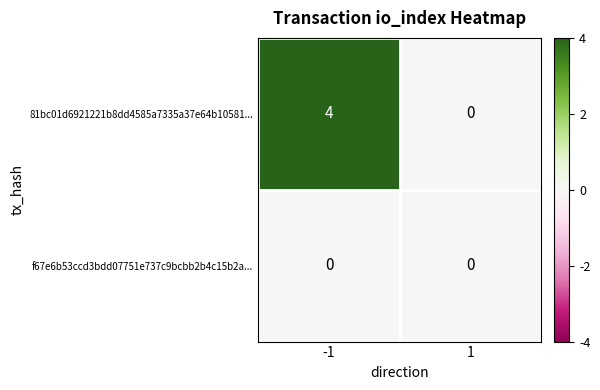

Which series has the widest spread of values?

81bc01d6921221b8dd4585a7335a37e64b10581...